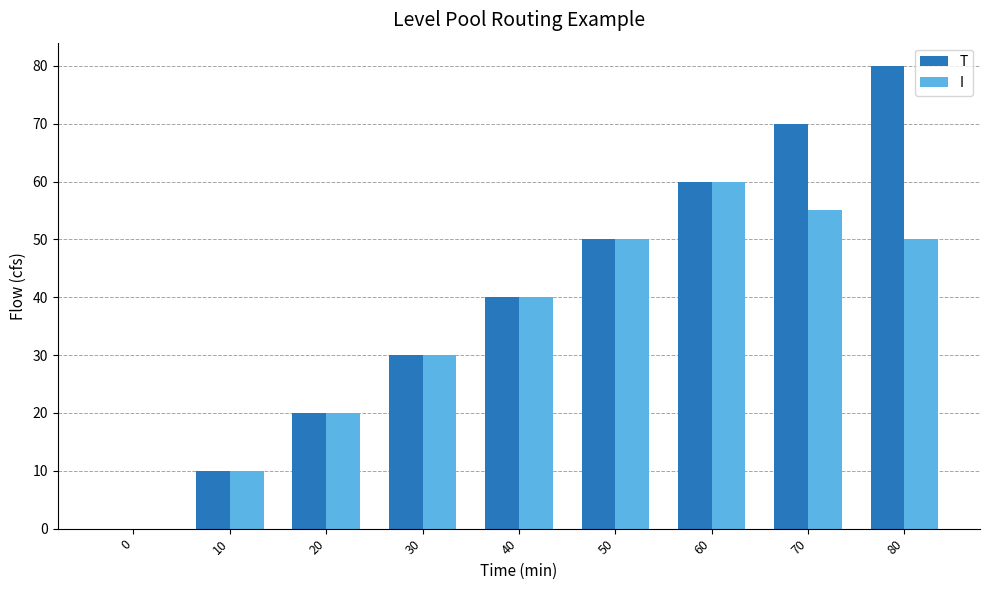

Reading left to right, what are all the values shown in this chart?

T: 0=0	10=10	20=20	30=30	40=40	50=50	60=60	70=70	80=80
I: 0=0	10=10	20=20	30=30	40=40	50=50	60=60	70=55	80=50